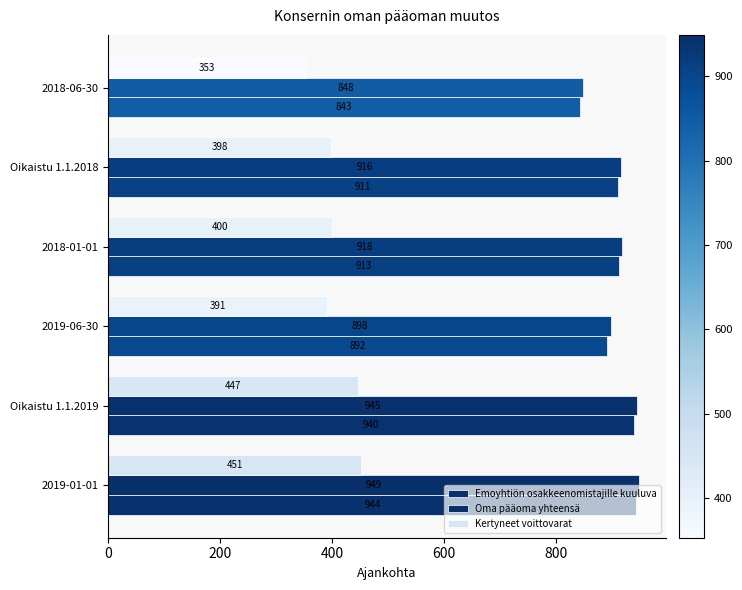

How many data points in Emoyhtiön osakkeenomistajille kuuluva are less than 913?

3